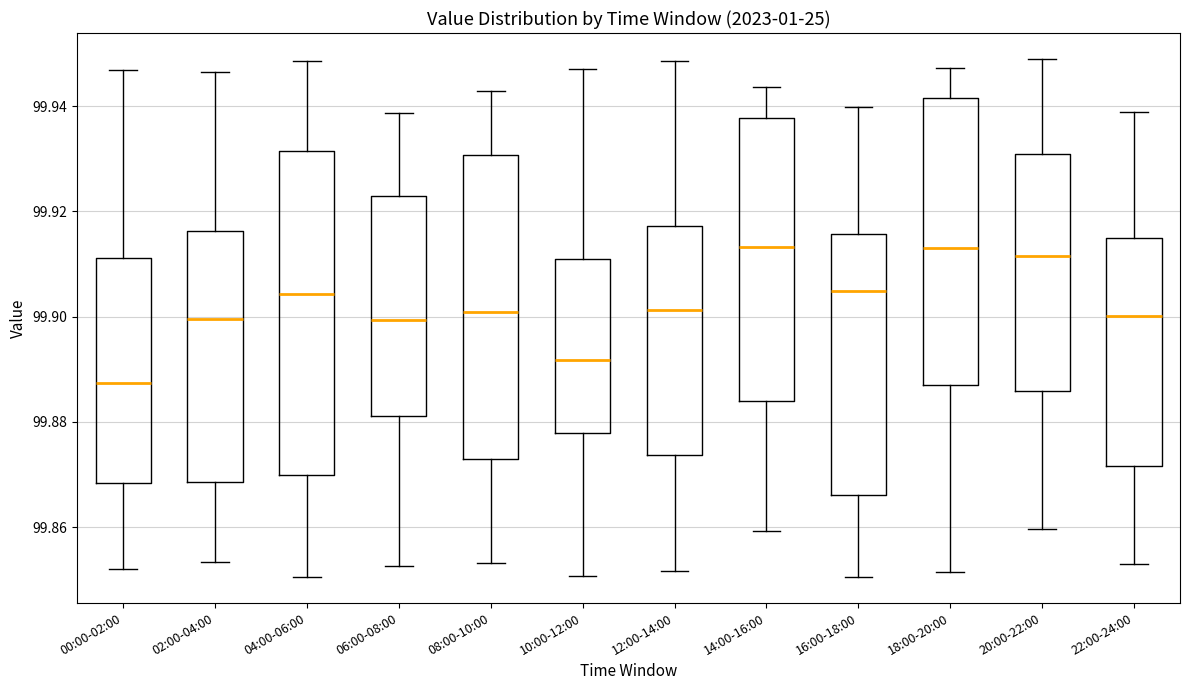

Where is the lower edge of the box for 14:00-16:00 on the y-axis? The values are not printed on the chart, so give them approximately, as read against the axis.

99.884